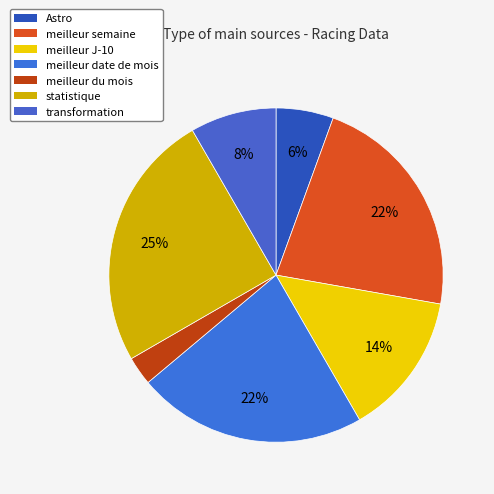

Is there any slice that represents more than half of the pie?

No